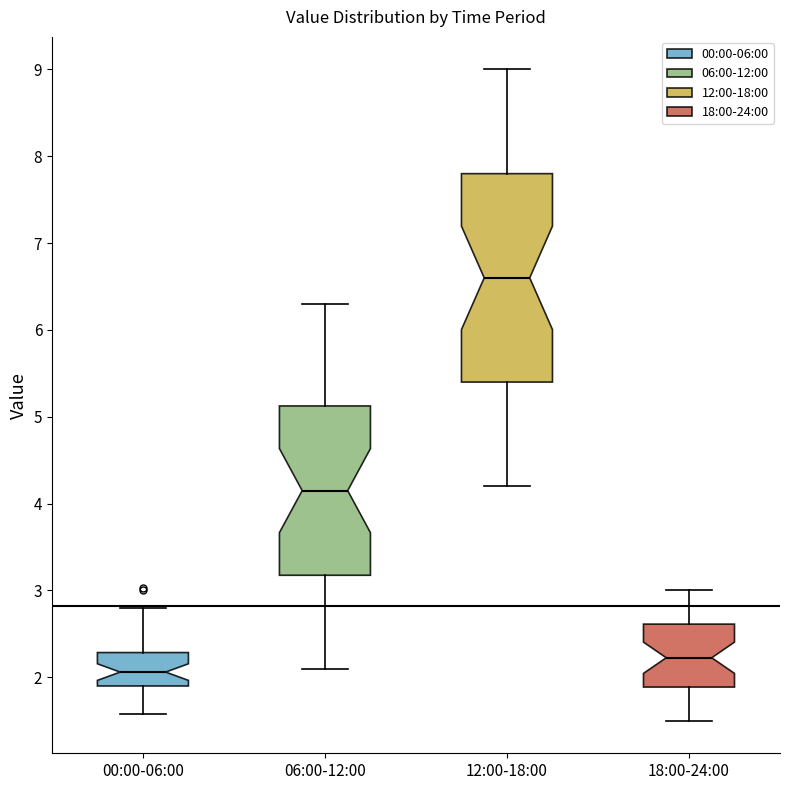

Reading left to right, read every box against the y-axis: the position of its median line, the range the box covers, and the ends of its whiskers. The values are not printed on the chart, so give them approximately, as read against the axis.

00:00-06:00: median 2.1, box 1.9 to 2.3, whiskers 1.6 to 2.8
06:00-12:00: median 4.2, box 3.2 to 5.1, whiskers 2.1 to 6.3
12:00-18:00: median 6.6, box 5.4 to 7.8, whiskers 4.2 to 9.0
18:00-24:00: median 2.2, box 1.9 to 2.6, whiskers 1.5 to 3.0